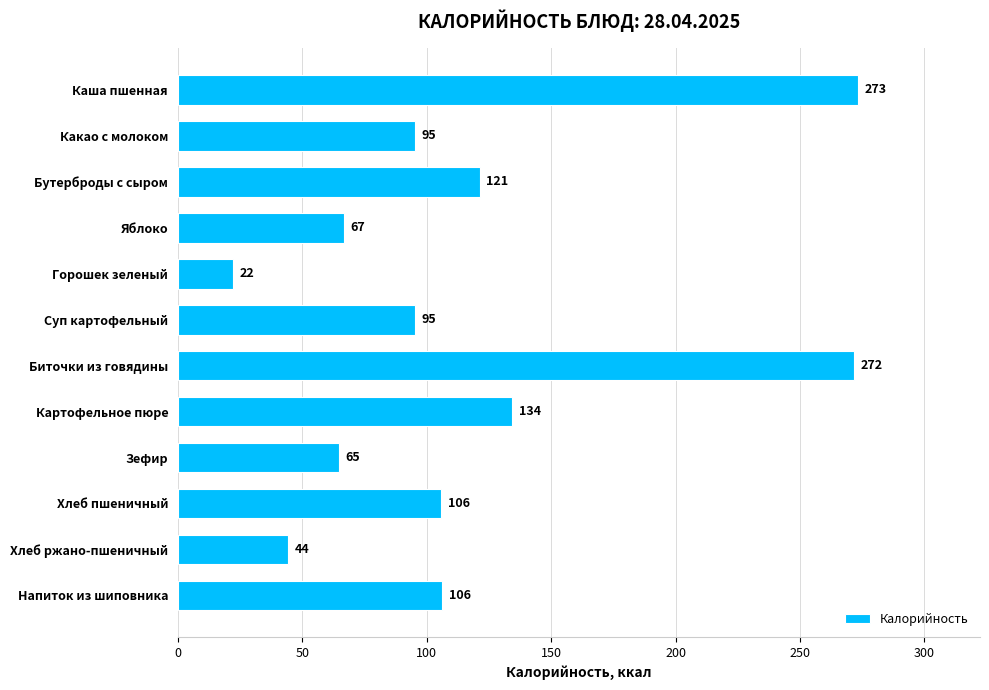

Approximately how many times larger is the value at Яблоко compared to Напиток из шиповника?

0.6